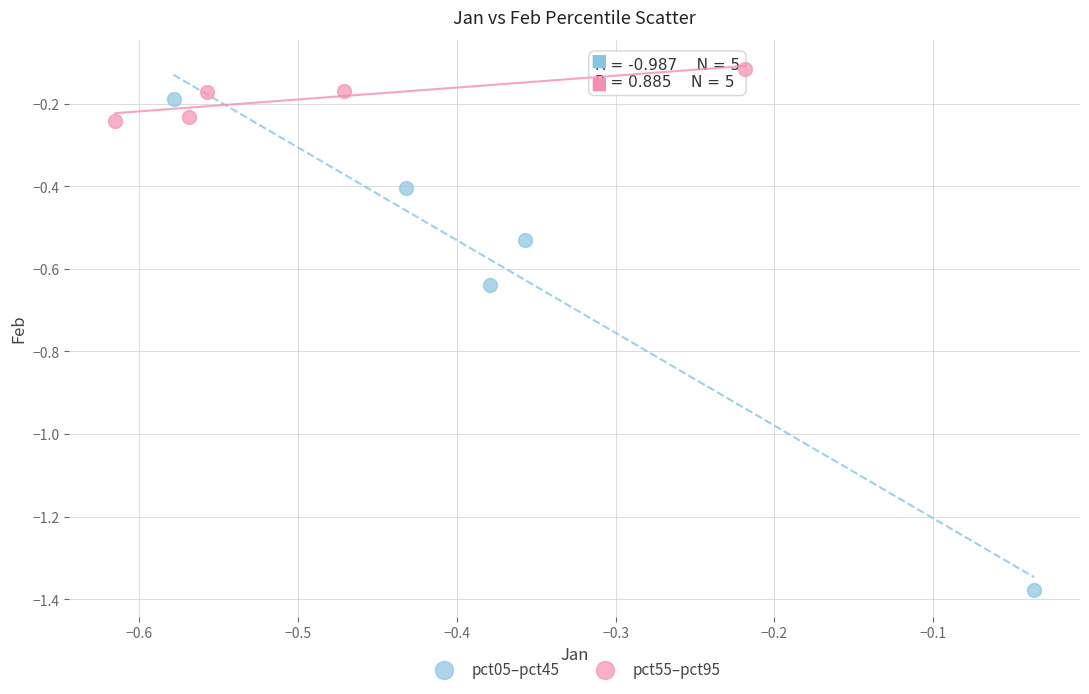

Which series reaches the maximum Y coordinate?

pct55–pct95